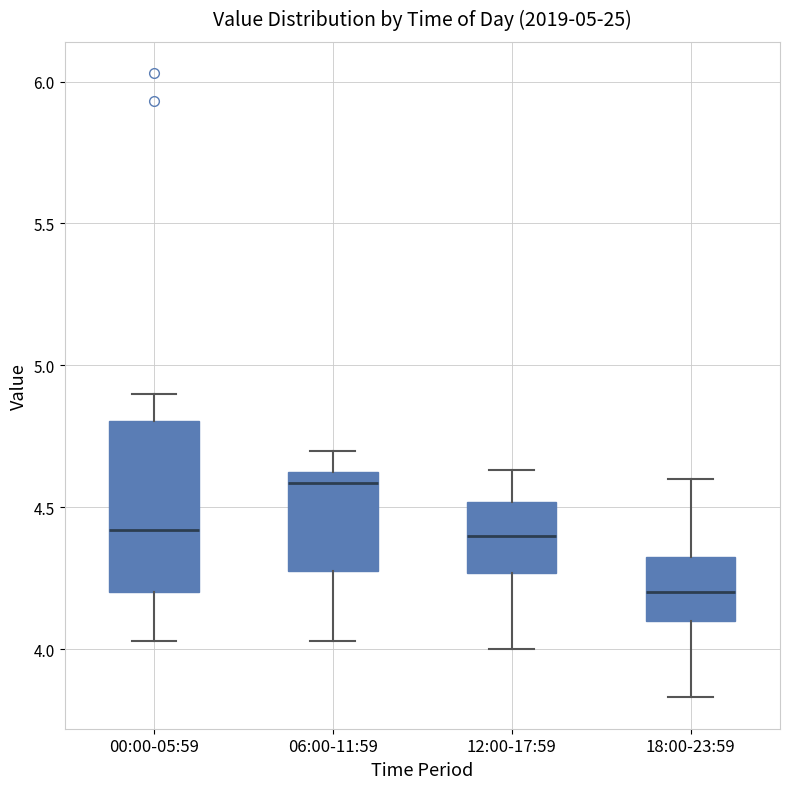

Comparing the boxes themselves (not the whiskers), which one is the tallest?

00:00-05:59